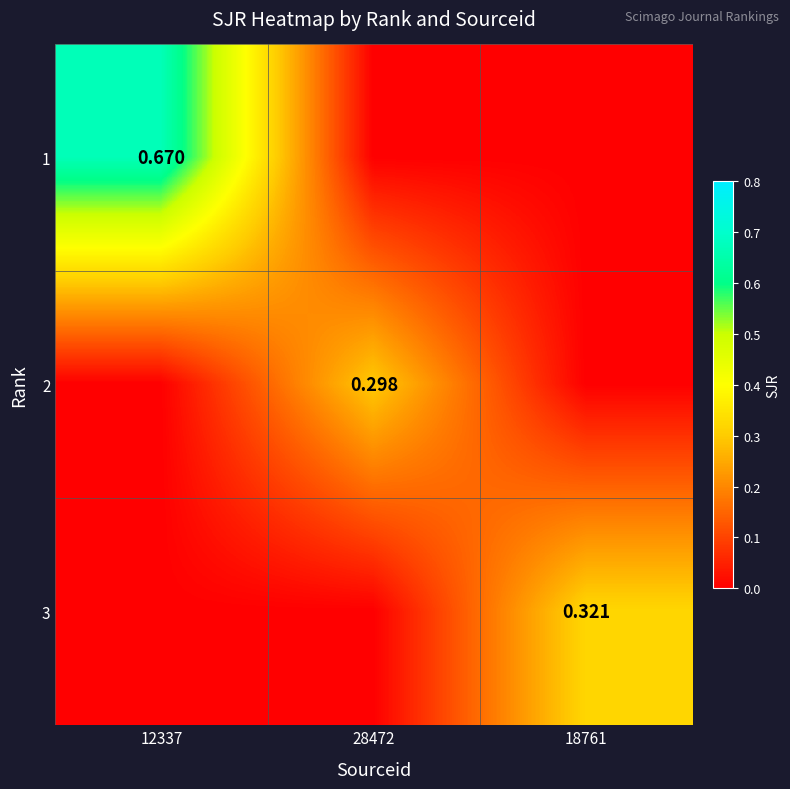

Which series has the largest range (max minus min)?

1